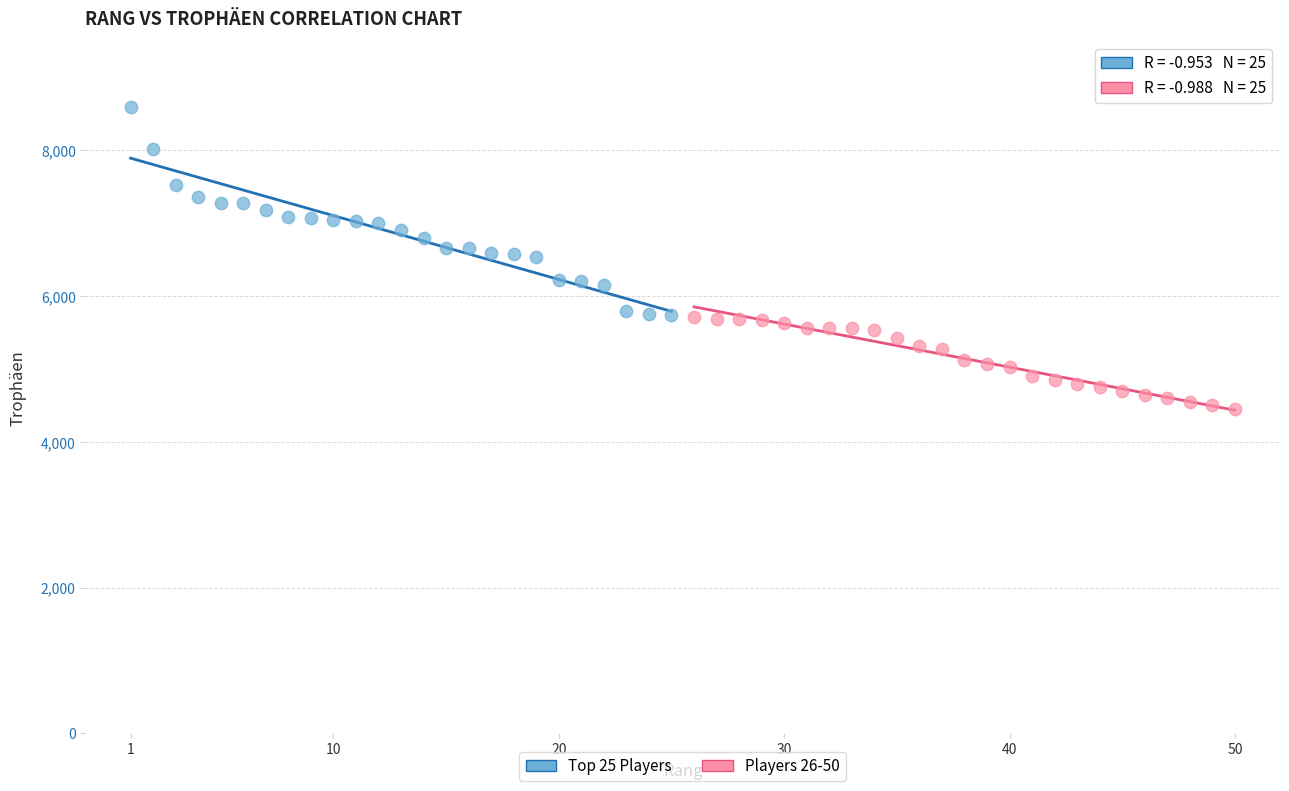

What are all the series names shown in the legend?

Top 25 Players, Players 26-50